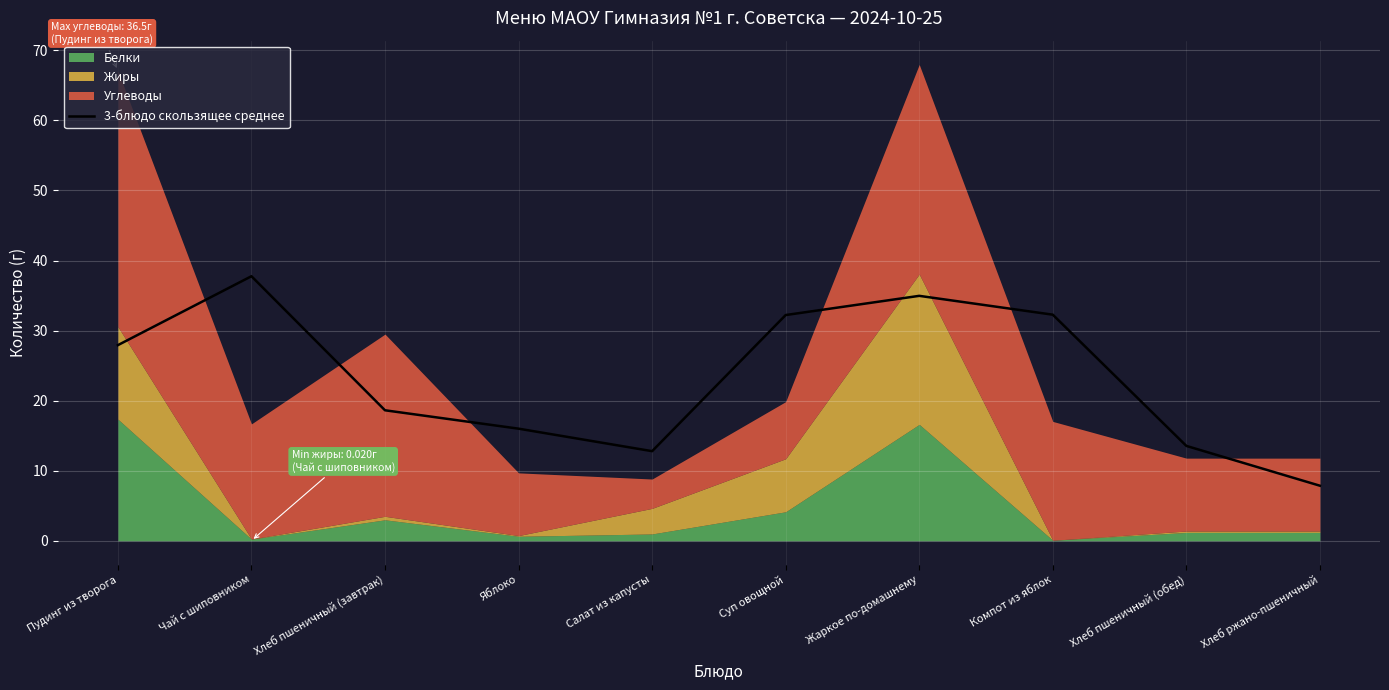

The chart shows a value of 3.2 at Яблоко. True or false?

False